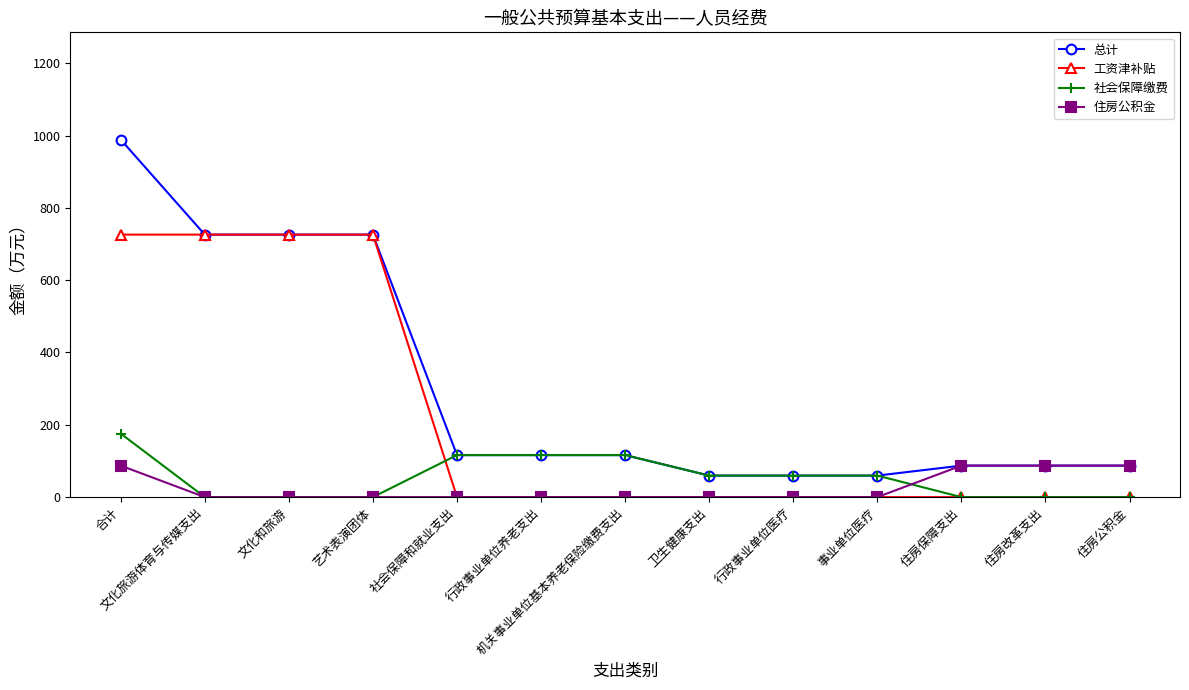

Which label corresponds to the largest value in the chart?

合计